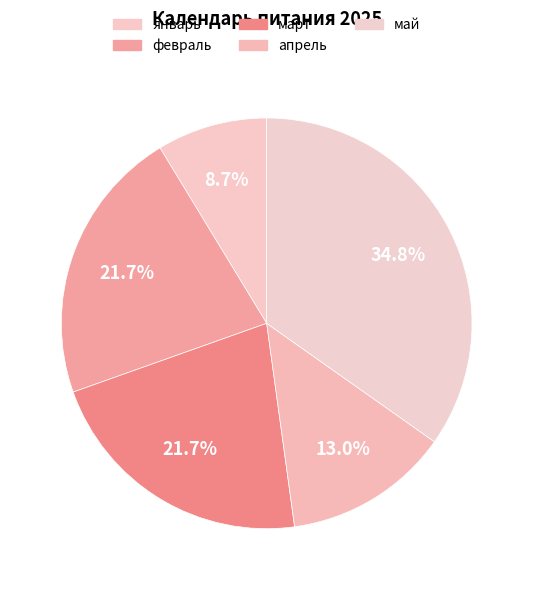

How many segments does this pie chart have?

5